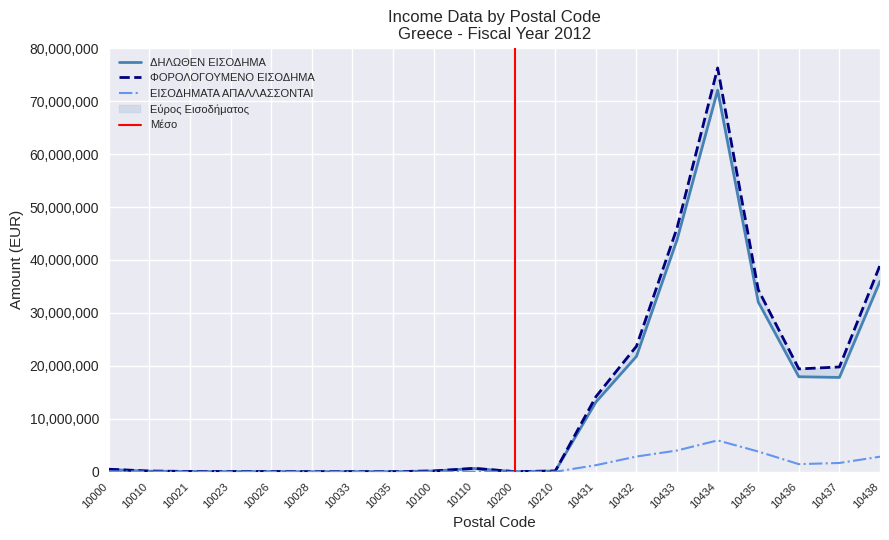

At which label does ΠΛΗΘΟΣ ΦΥΣΙΚΩΝ ΠΡΟΣΩΠΩΝ reach its peak?

10434